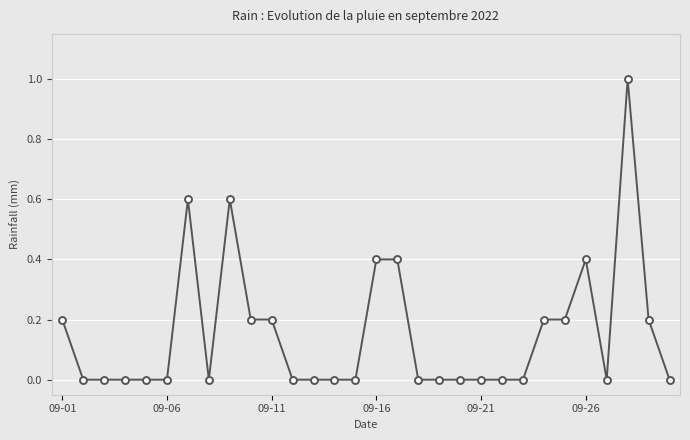

Count the number of categories in the chart.

30